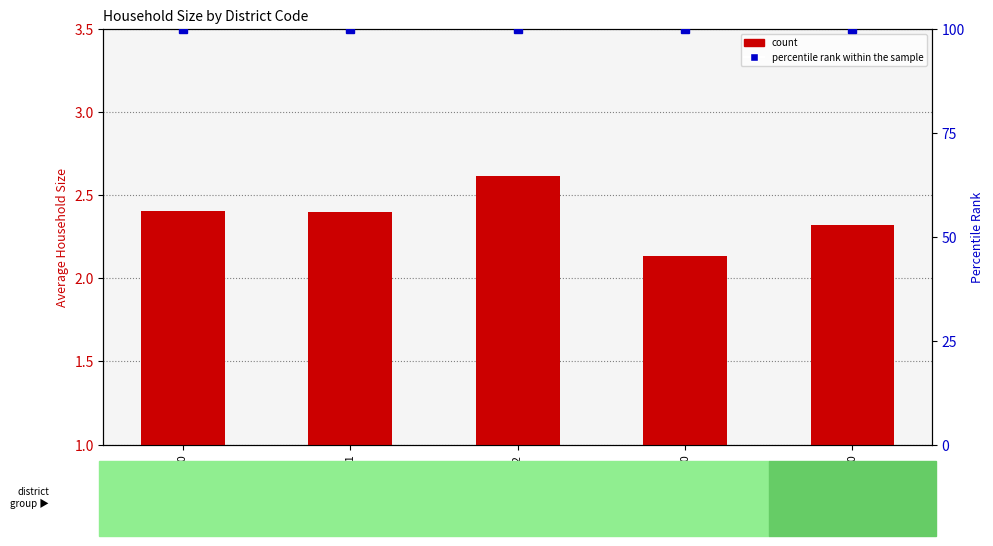

Which category has the lowest value across all series?

23100